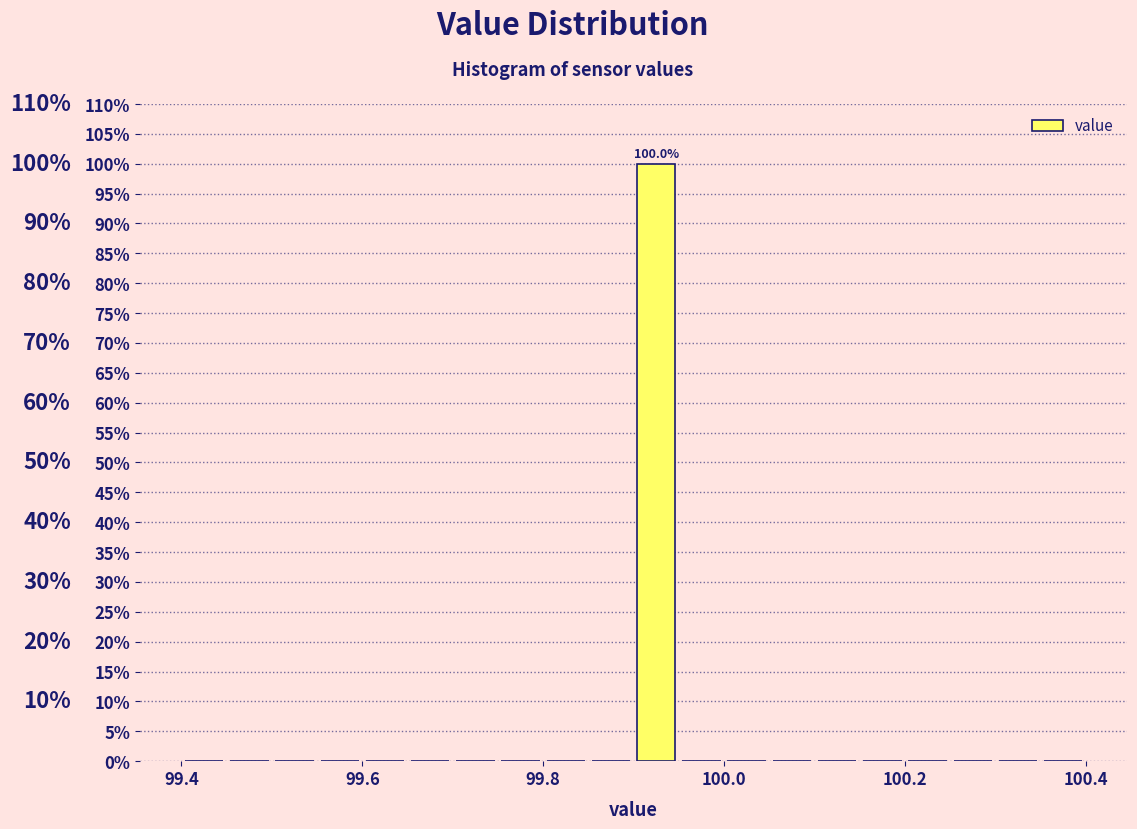

Around what value on the x-axis is the tallest bar? Give the approximate position of its centre, as read against the axis.

99.92